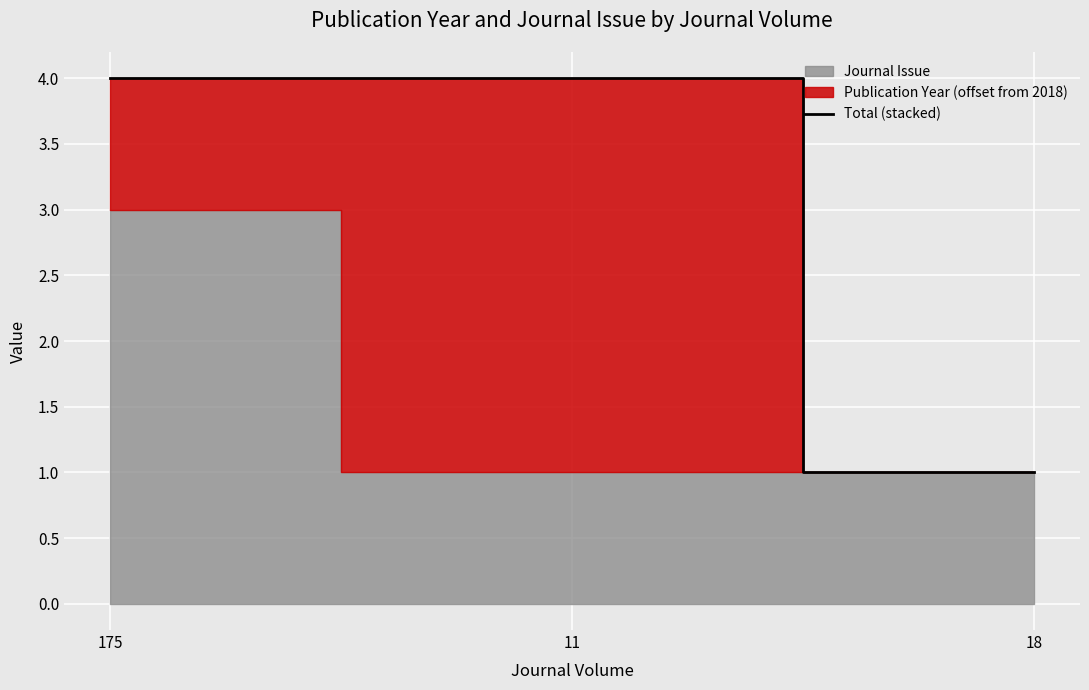

What is the label of the 3rd point from the right?

175